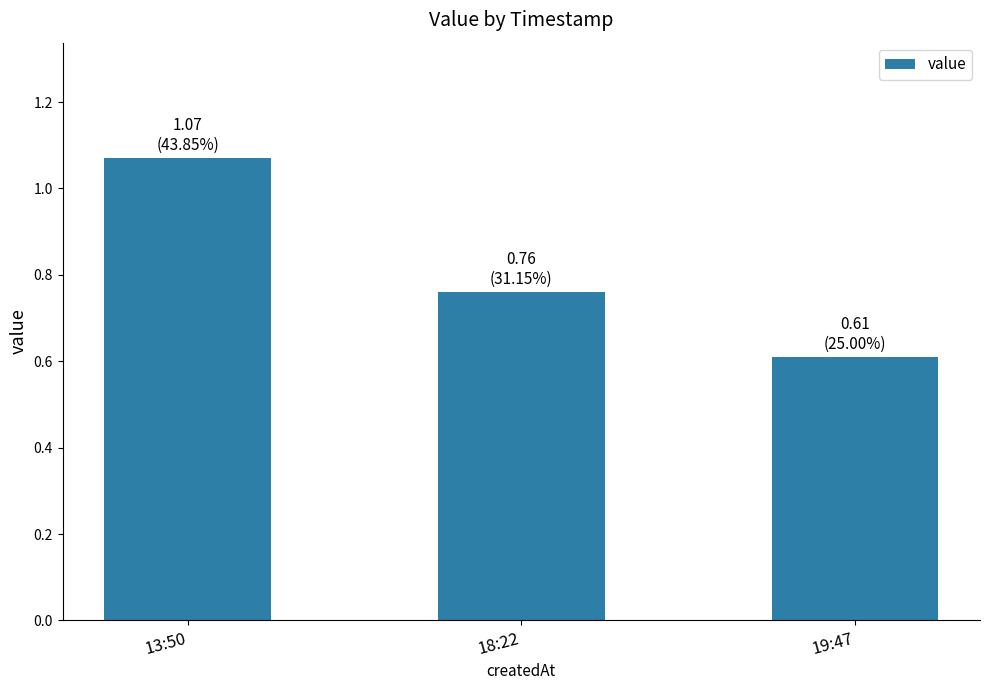

What is the label of the 3rd bar from the left?

19:47